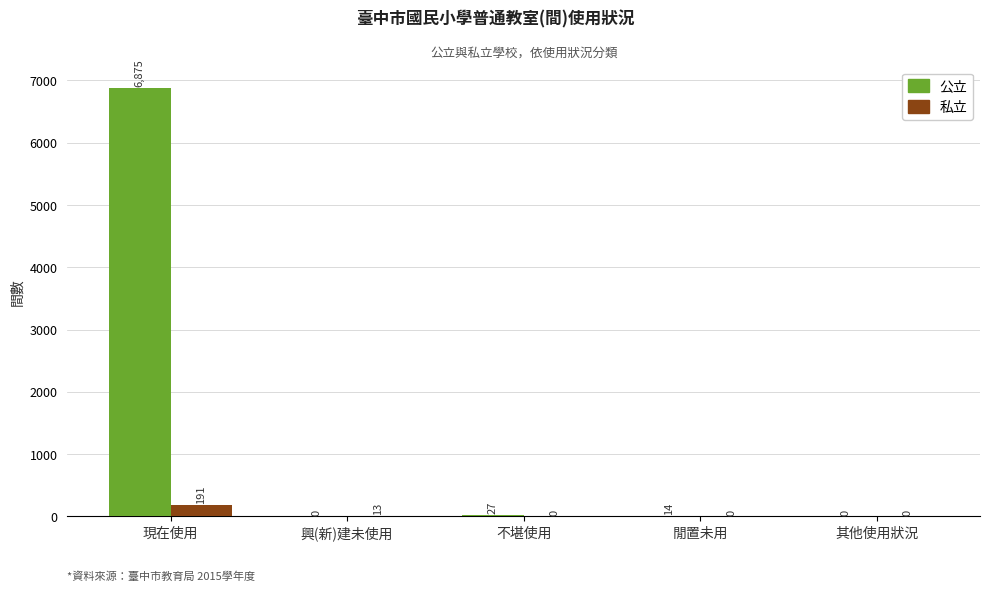

What are all the series names shown in the legend?

公立, 私立